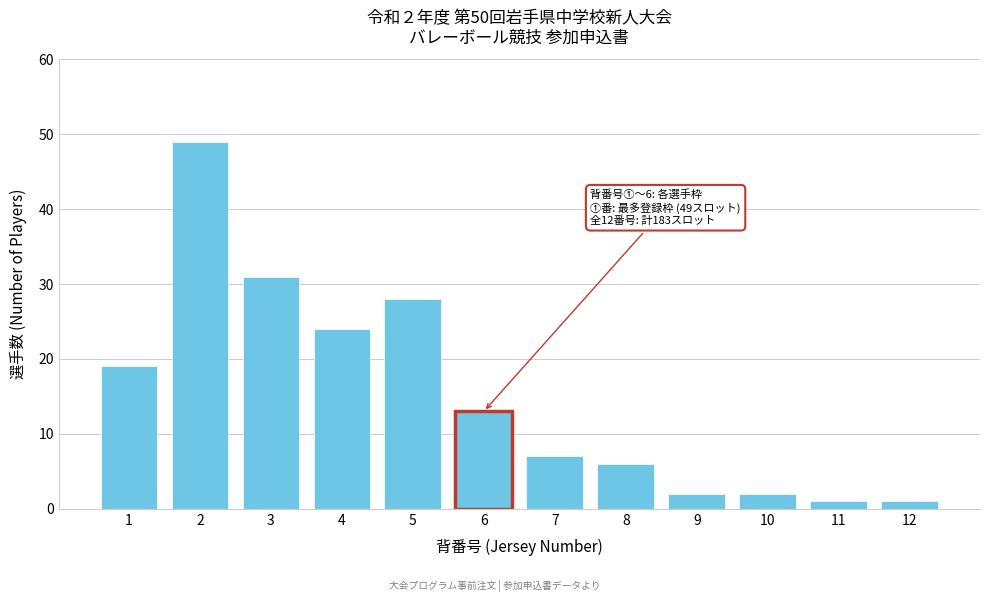

Reading right to left, transcribe all the data shown in this chart.

1	1	2	2	6	7	13	28	24	31	49	19